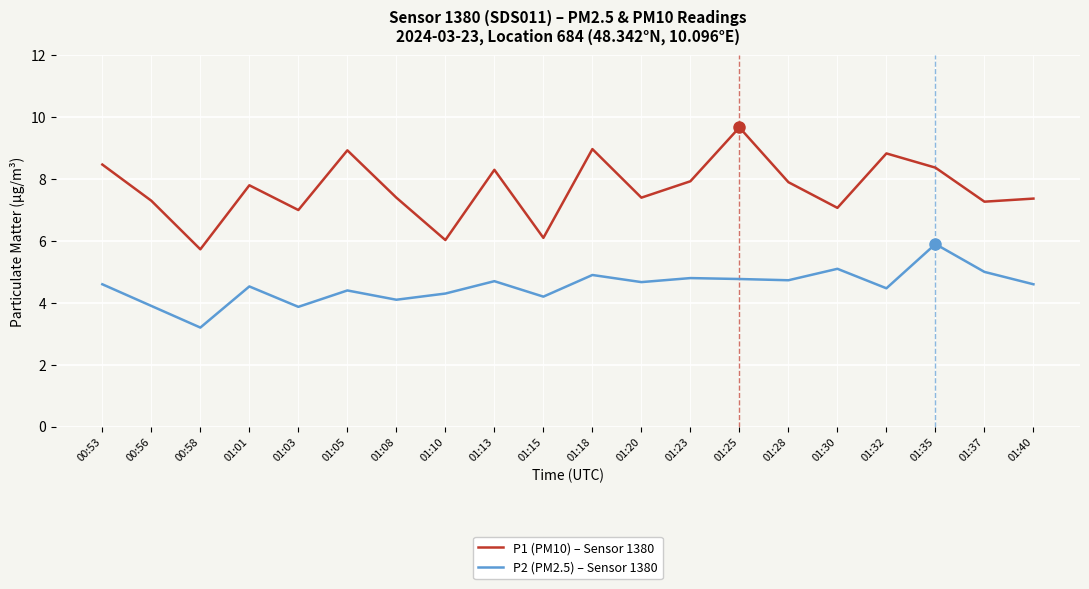

What is the maximum value for P2 (PM2.5) – Sensor 1380?

5.9